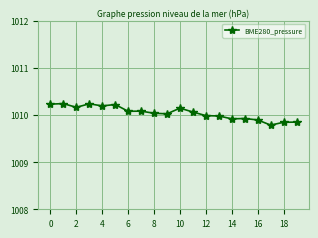

True or false: the data has more than 2 interior local peaks.

True